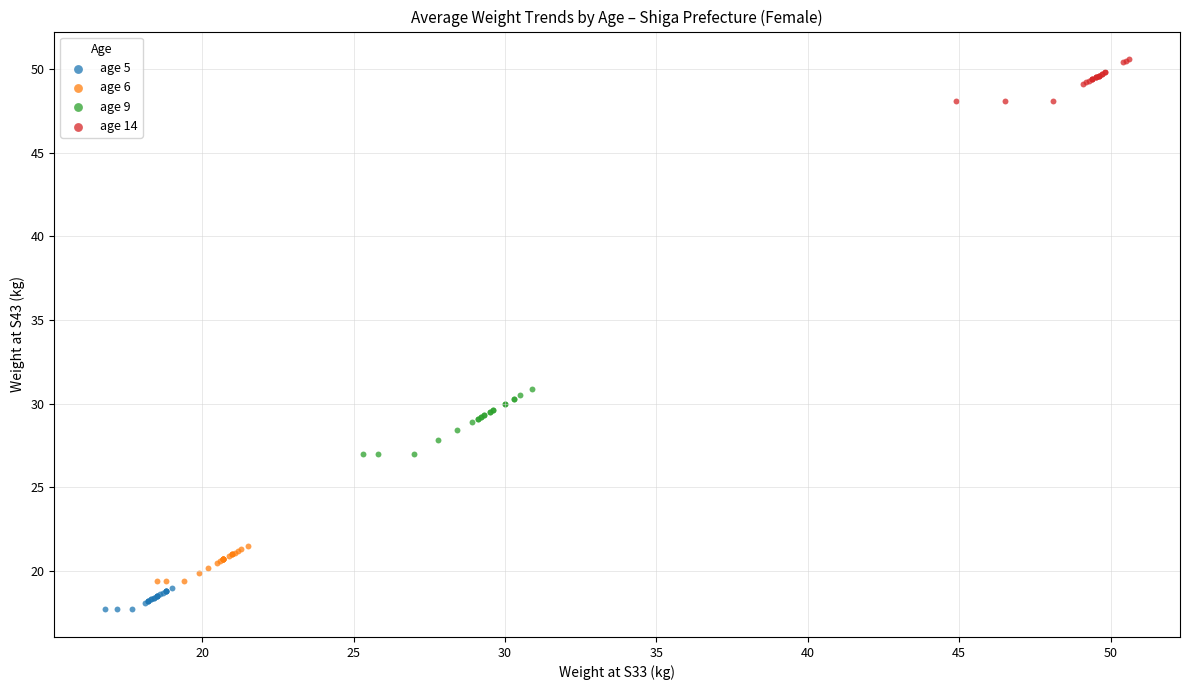

Which series contains the lowest Y value?

age 5